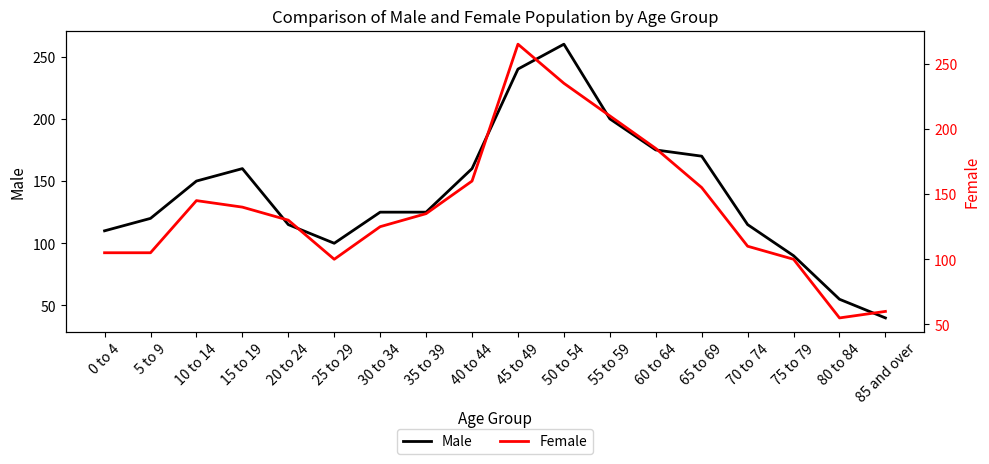

What is the value of the Female point at the 5th from the left?

130